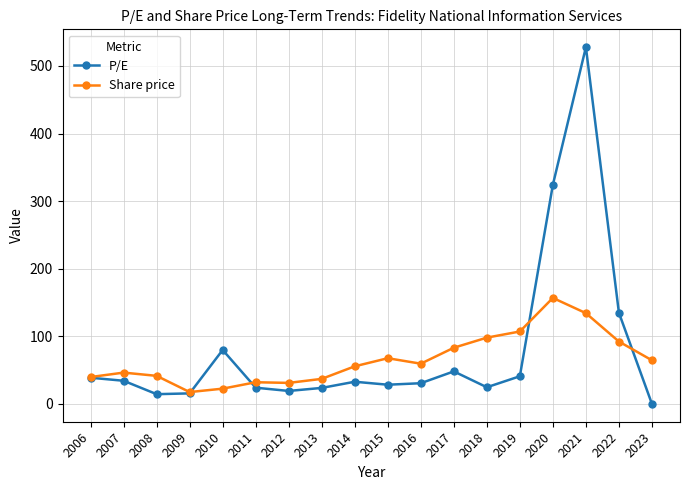

Rank the series by their maximum value, from highest to lowest.

P/E, Share price